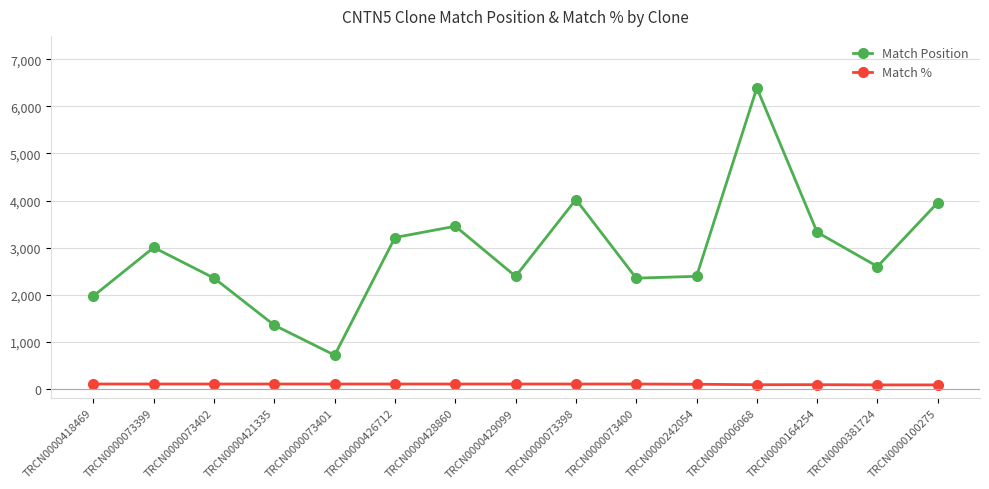

What position from the left is TRCN0000073402?

3